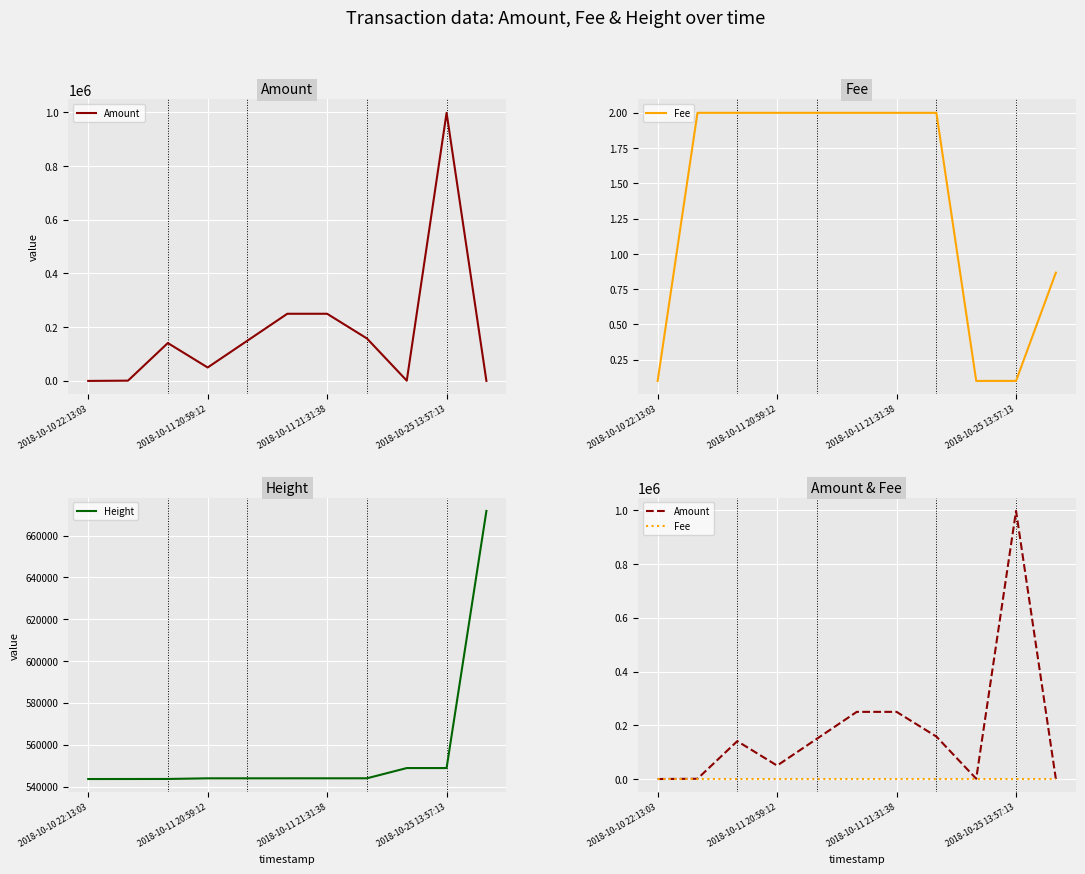

What is the lowest value of the Height series?

543605